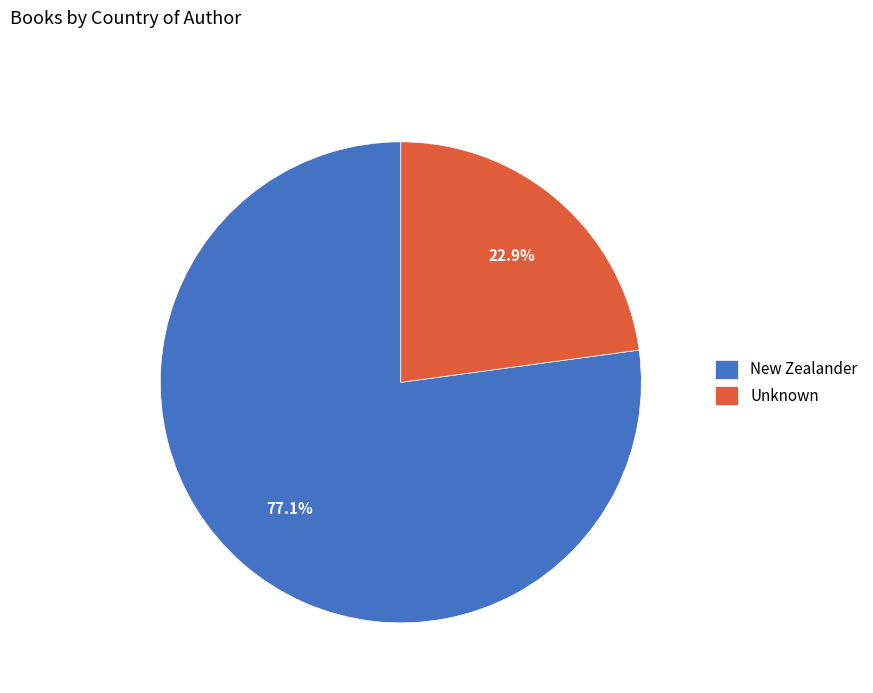

How much of the chart is everything except Unknown?

77.1%